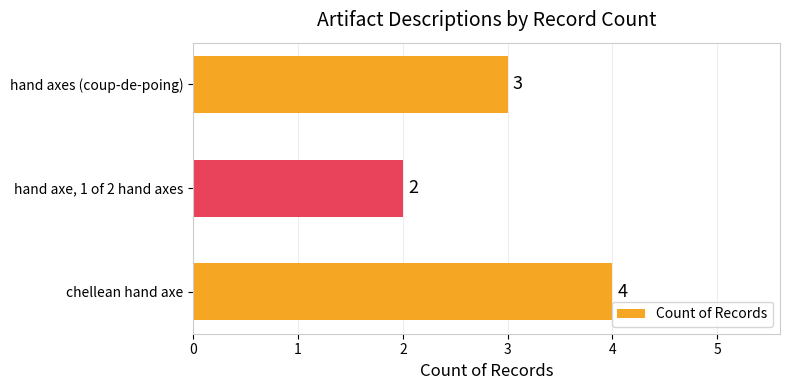

Which has a higher value, hand axes (coup-de-poing) or chellean hand axe?

chellean hand axe